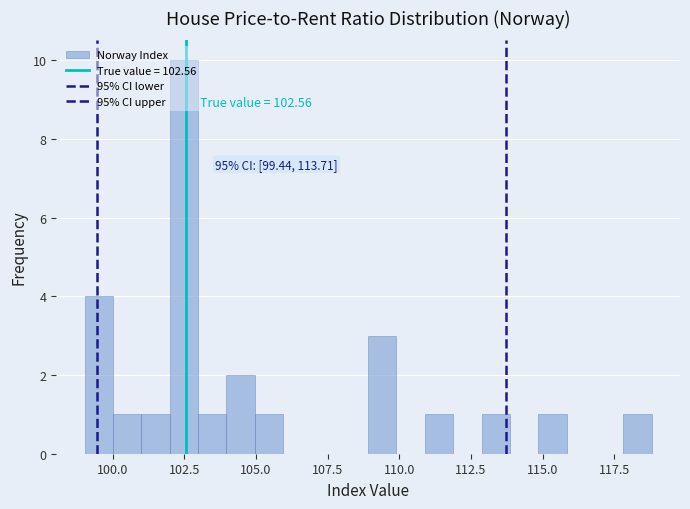

Around what value on the x-axis is the tallest bar? Give the approximate position of its centre, as read against the axis.

102.5